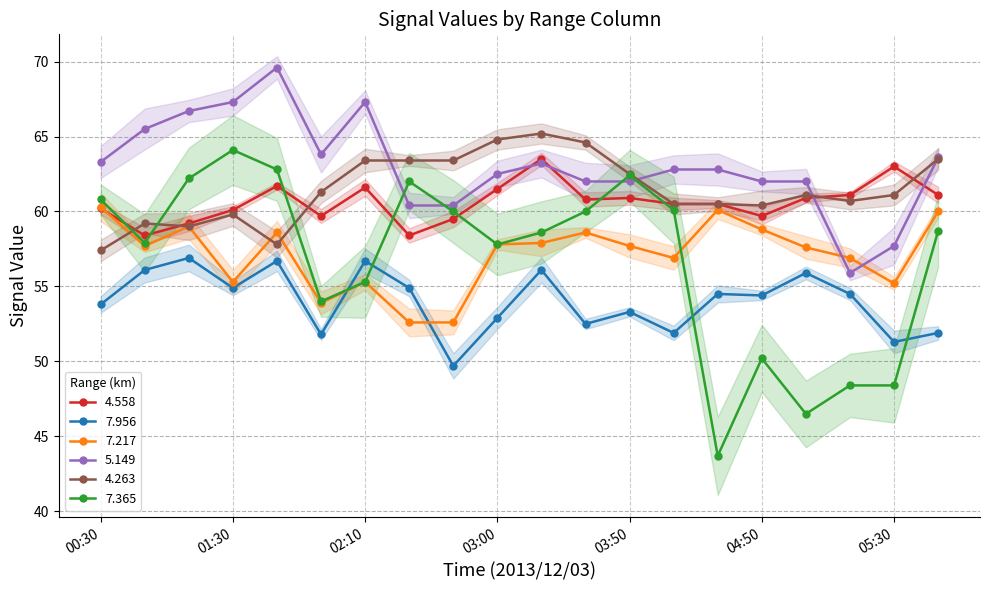

What is the maximum value shown in the chart?

69.6